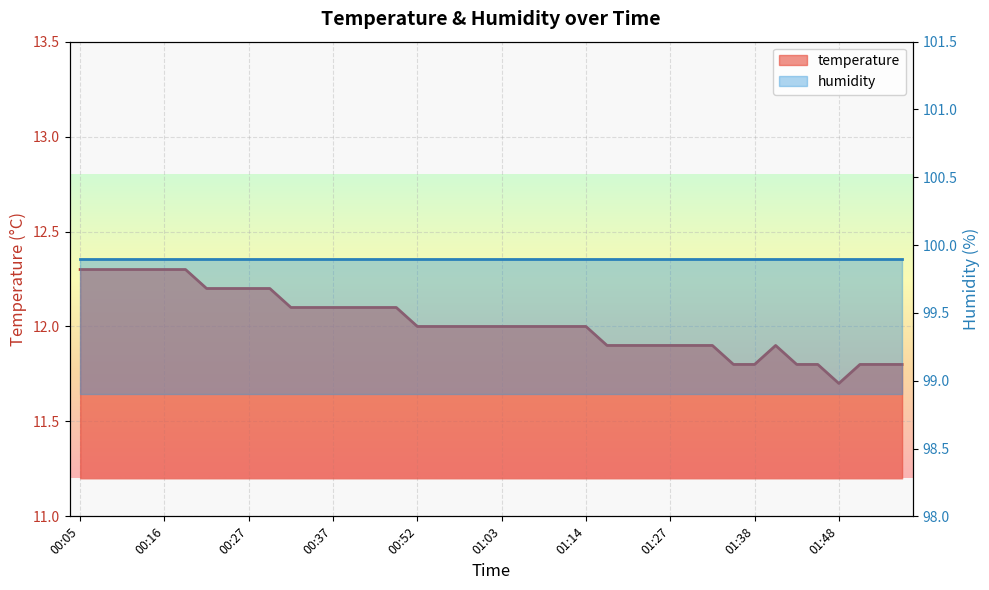

What is the difference between the maximum and minimum values?

0.6